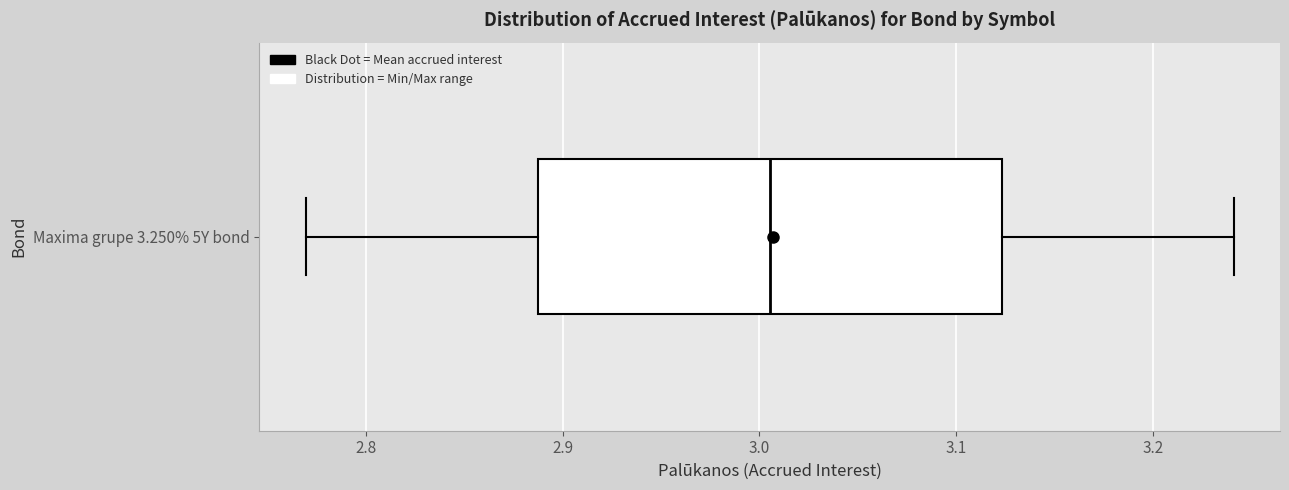

Where does the median line of the box for Maxima grupe 3.250% 5Y bond sit on the x-axis? The values are not printed on the chart, so give them approximately, as read against the axis.

3.01